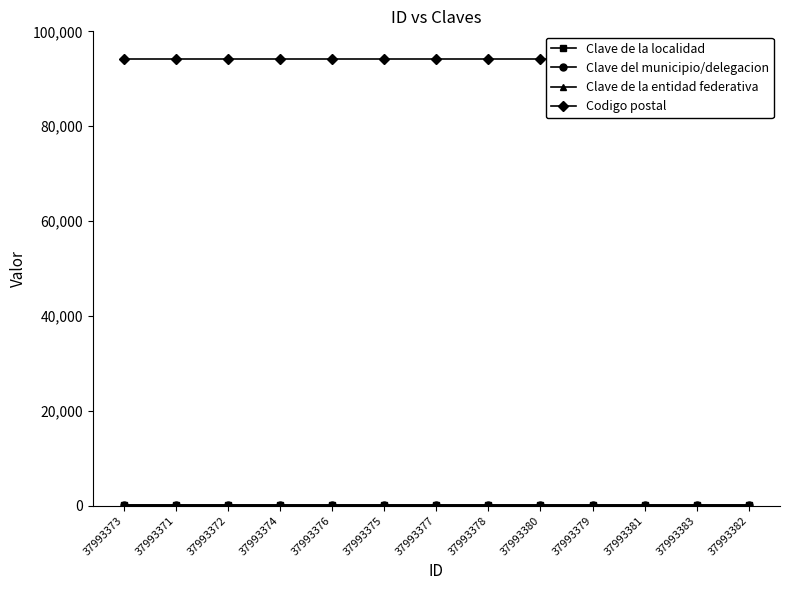

True or false: Clave del municipio/delegacion and Clave de la localidad cross at least once.

False